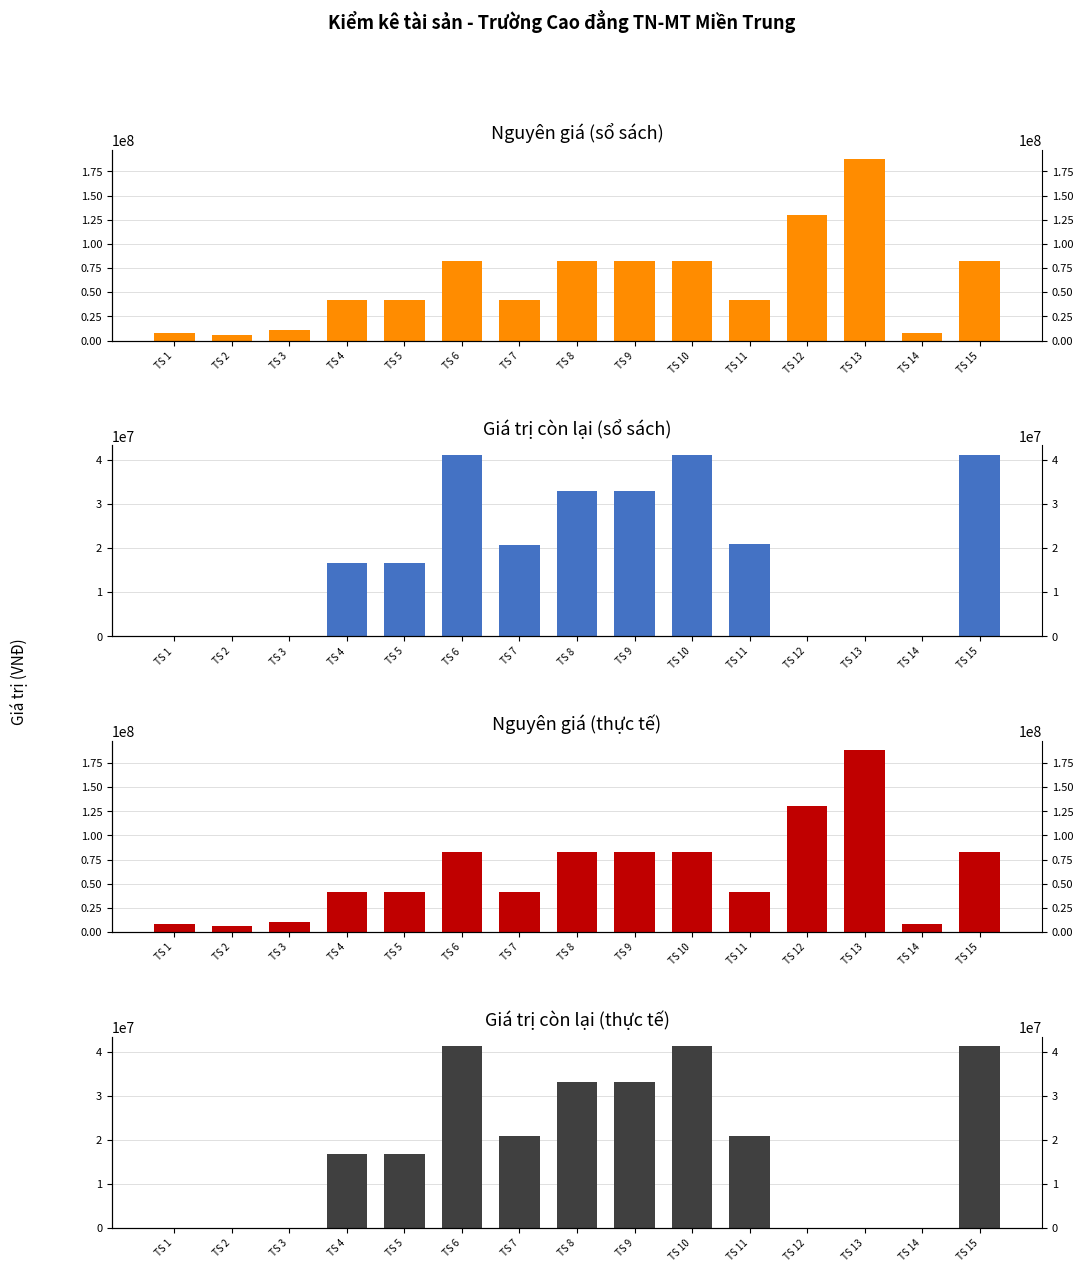

At how many categories does at least one series exceed 120730611?

2